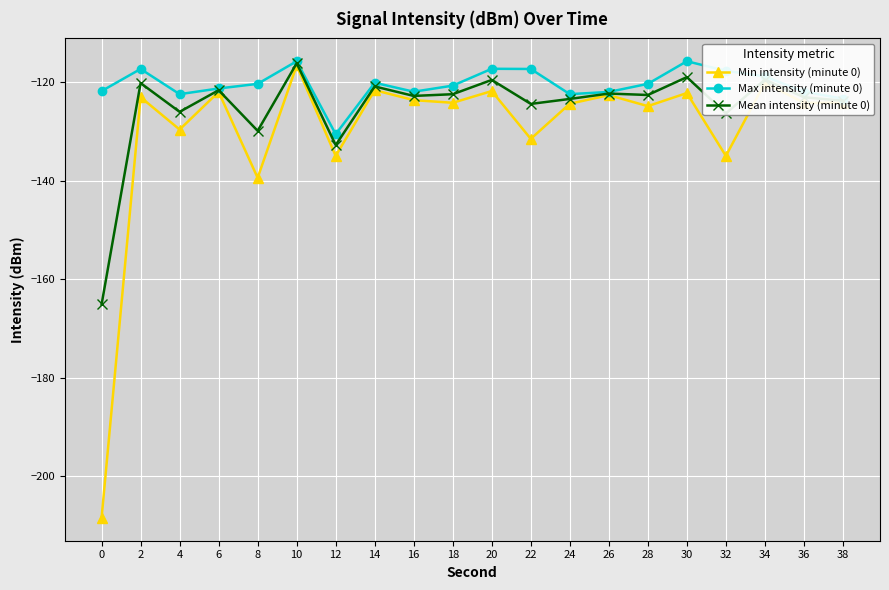

Is the value of Min intensity (minute 0) at 20 greater than the value of Mean intensity (minute 0) at 24?

Yes